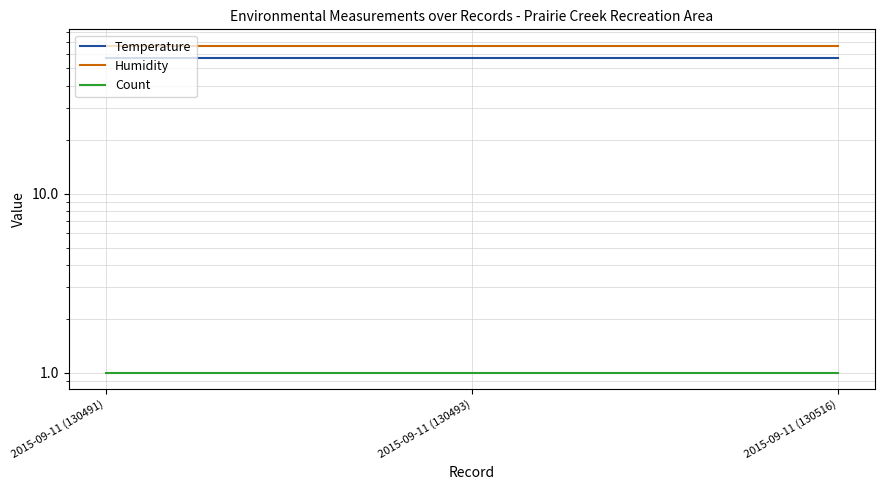

Between 2015-09-11 (130491) and 2015-09-11 (130493), which series saw the biggest shift?

Temperature